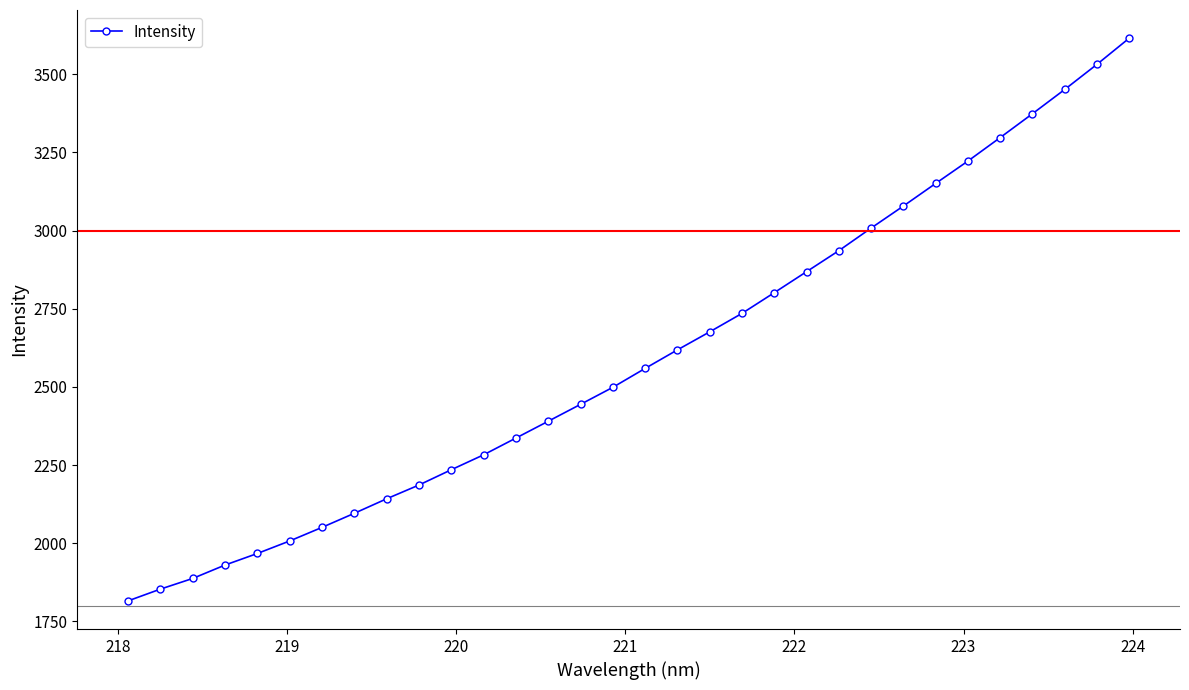

What is the minimum value shown in the chart?

1815.6